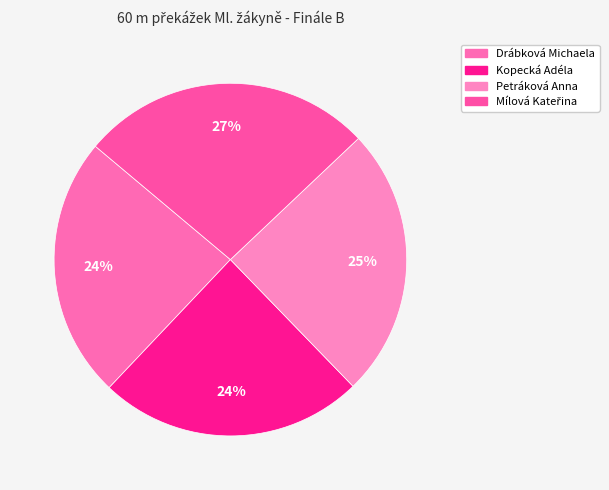

To the nearest percent, what is the difference between the largest and smallest slice percentages?

3%